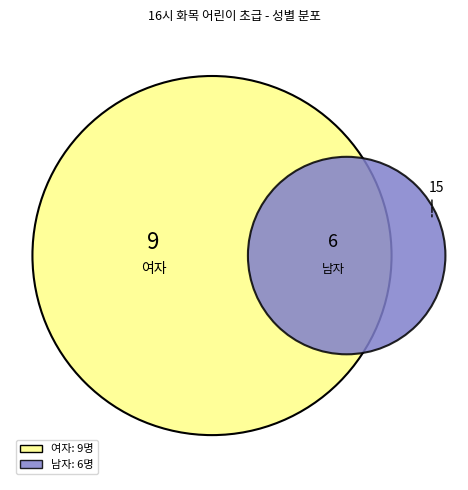

To the nearest percent, what is the difference between the 남자 and 여자 slice percentages?

20%